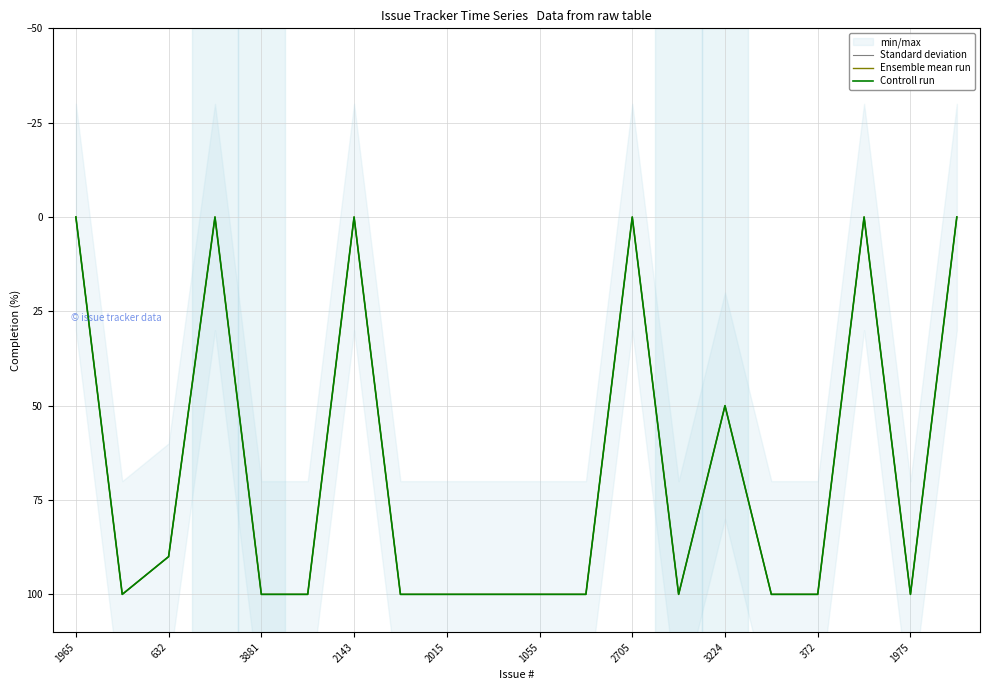

Between 1965 and 632, which series saw the biggest shift?

Standard deviation